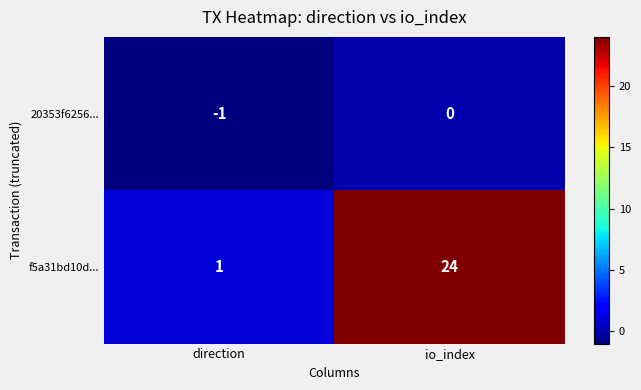

What is the spread (max minus min) of values at io_index?

24